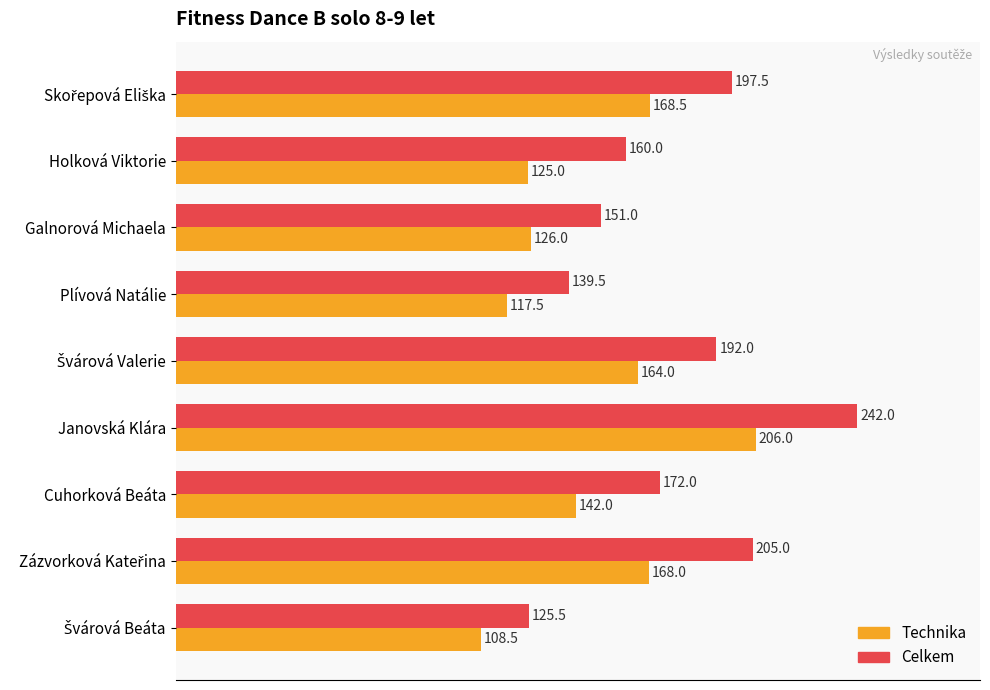

What is the difference between the highest and lowest values at Galnorová Michaela?

25.0